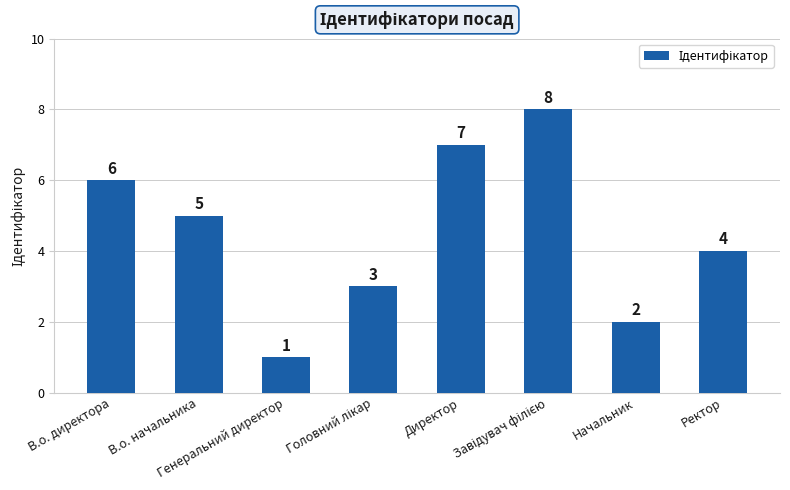

What is the maximum value shown in the chart?

8